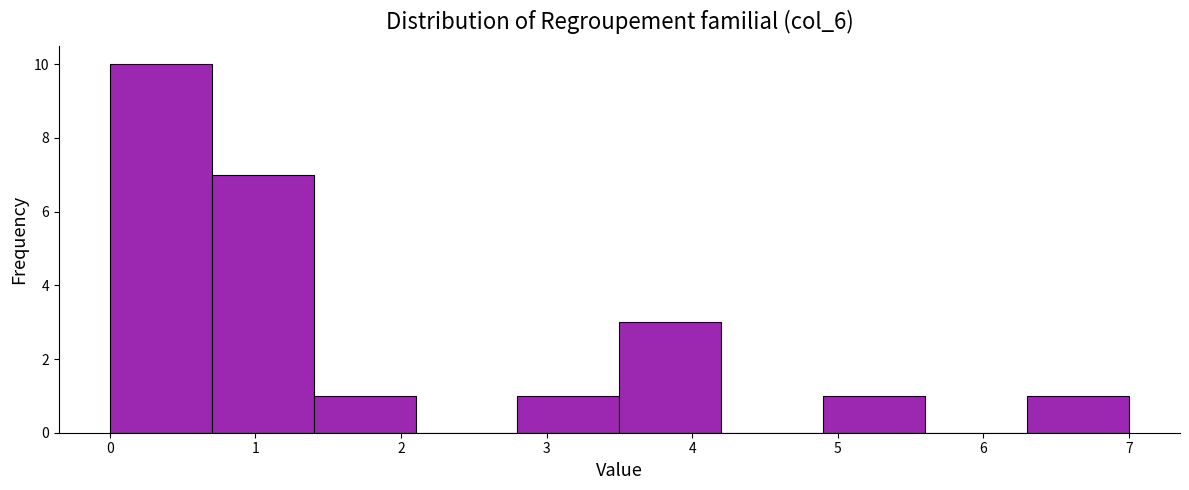

Reading left to right, transcribe this chart: for each bar, give the range it covers on the x-axis and its height. The values are not printed on the chart, so give them approximately, as read against the axis.

0.0 to 0.7: 10
0.7 to 1.4: 7
1.4 to 2.1: 1
2.1 to 2.8: 0
2.8 to 3.5: 1
3.5 to 4.2: 3
4.2 to 4.9: 0
4.9 to 5.6: 1
5.6 to 6.3: 0
6.3 to 7.0: 1